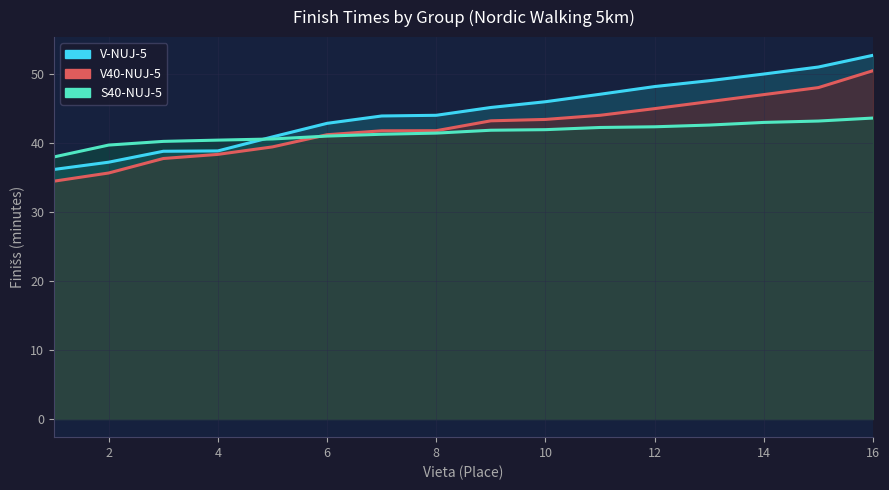

What is the difference between the highest and lowest values at 6?

1.6